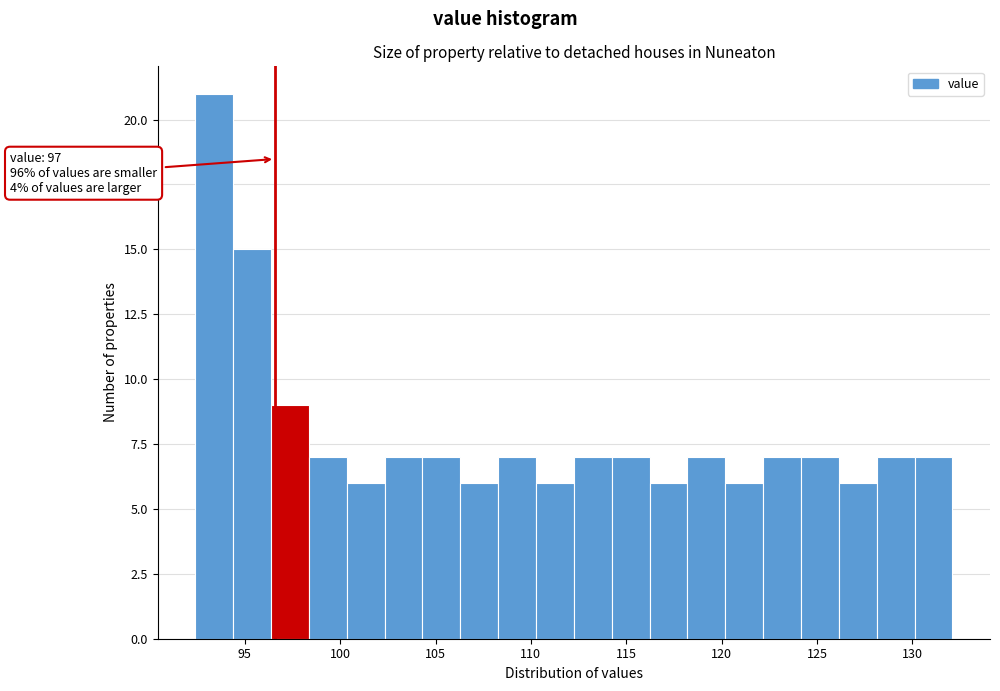

Read against the x-axis, roughly where is the centre of the tallest bar?

93.5